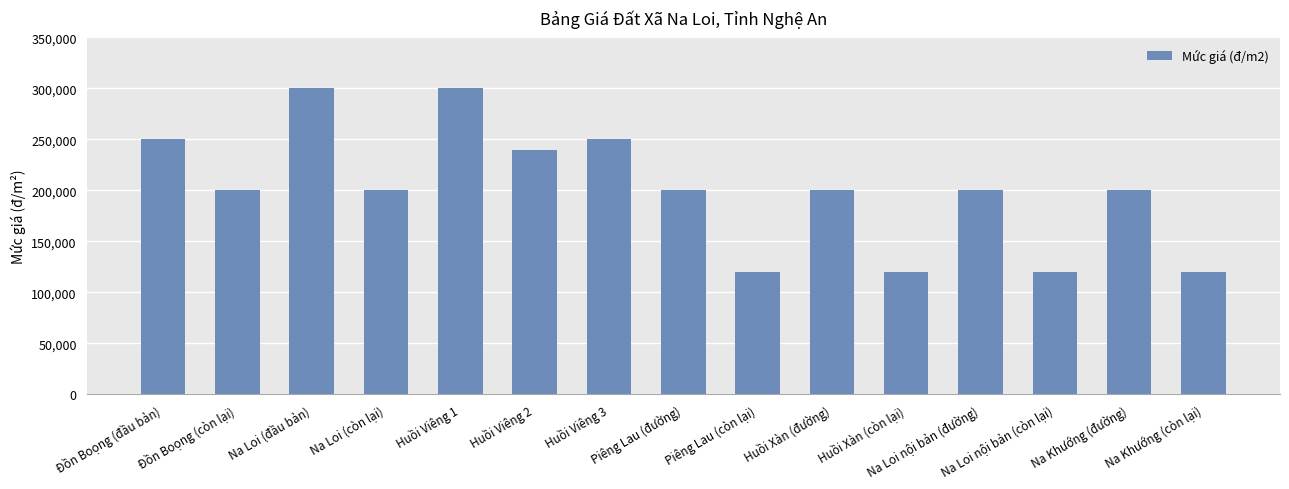

What is the greatest value displayed?

300000